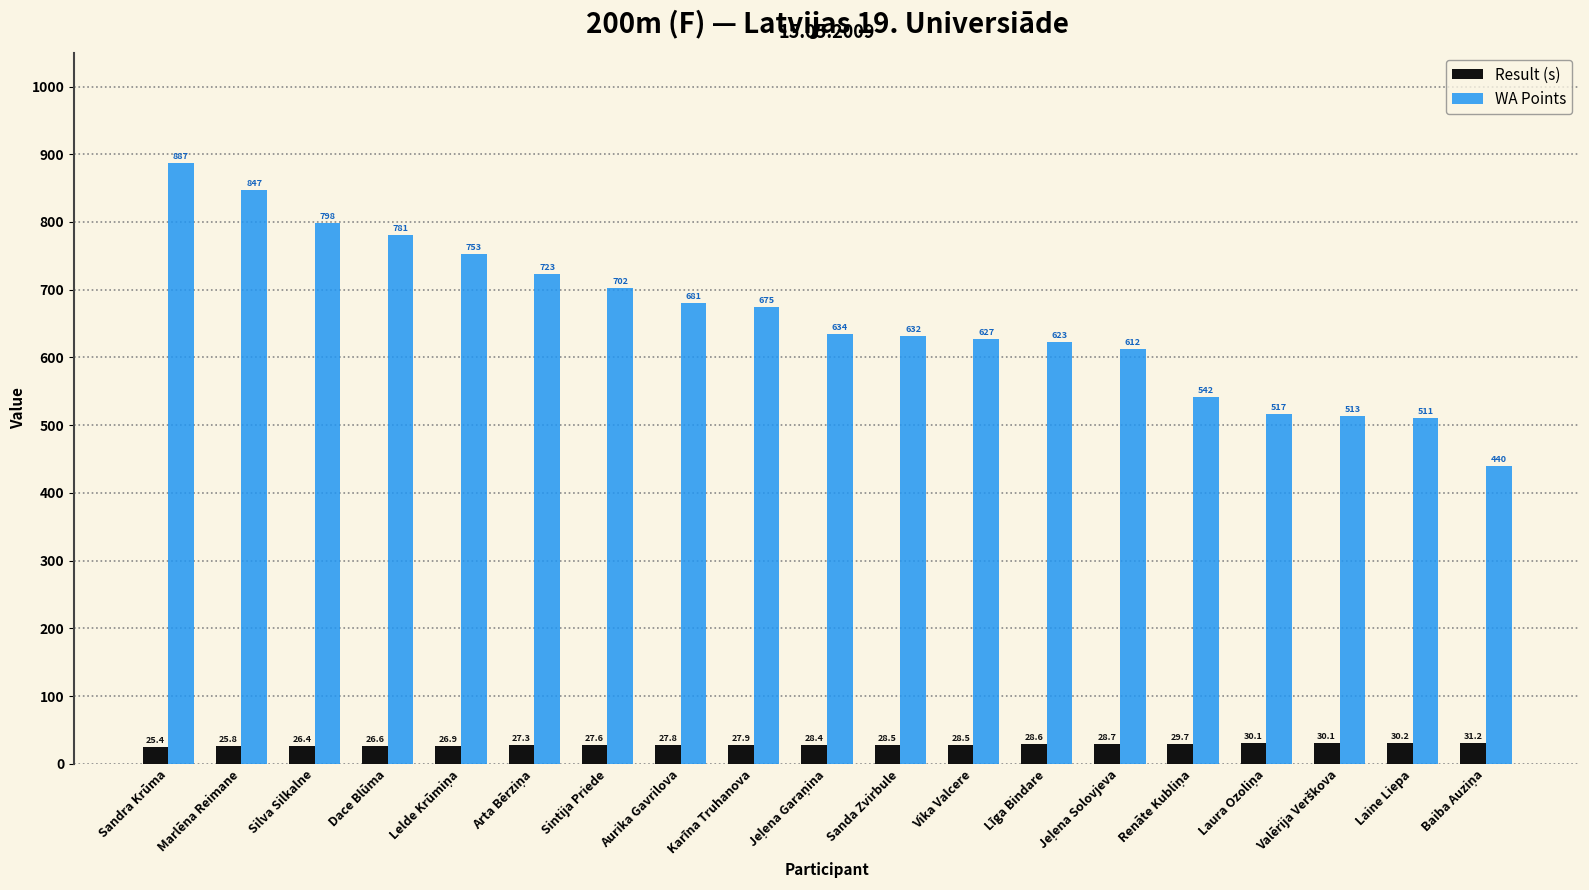

Read the Result (s) value at Sandra Krūma.

25.4